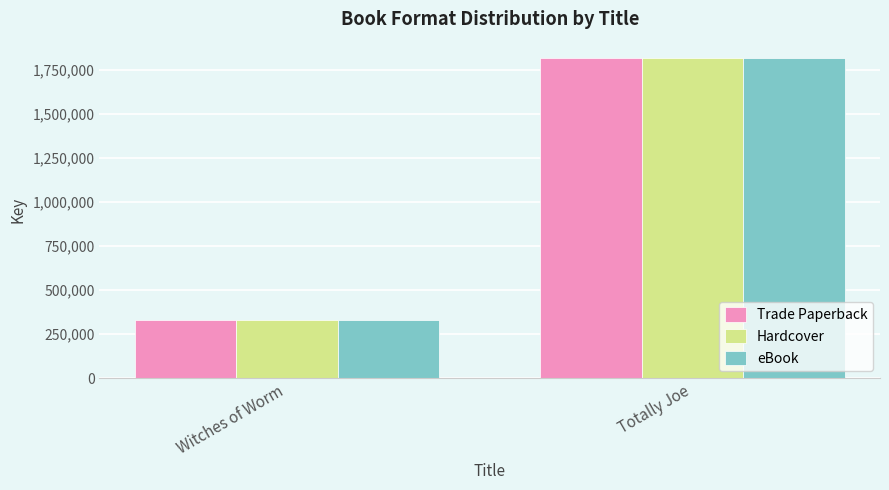

What is the difference between the Trade Paperback values at Totally Joe and Witches of Worm?

1489383